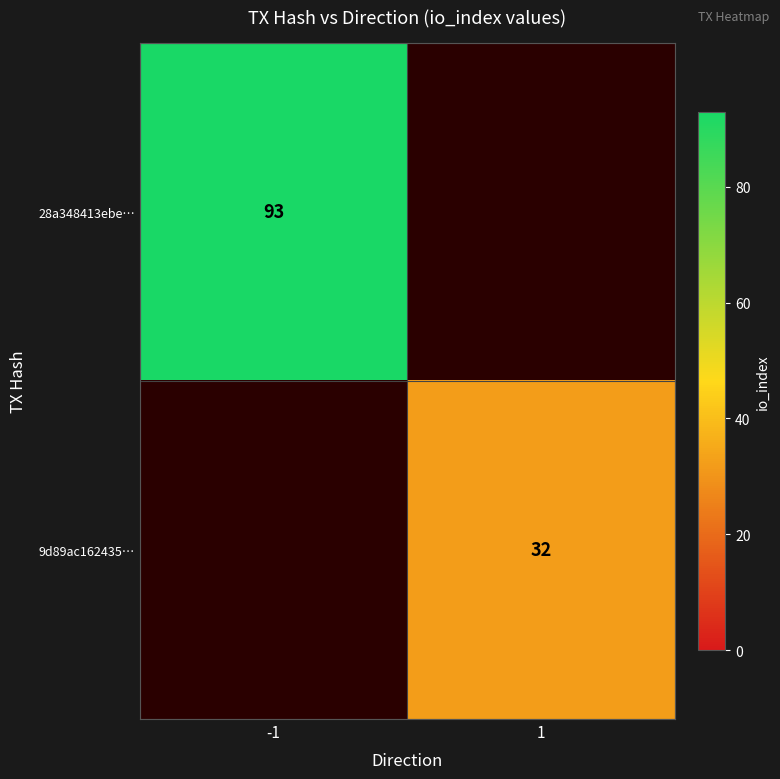

How many data points does each series have?

2